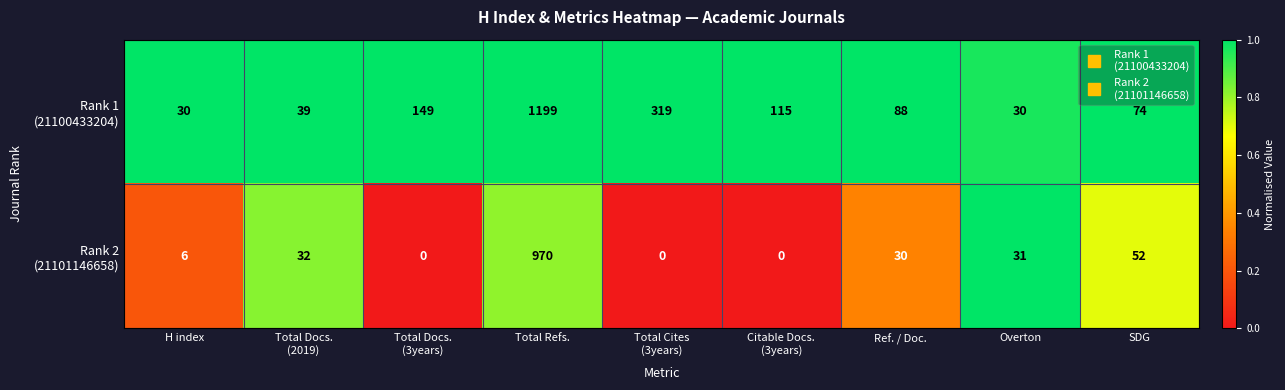

At which category is the sum across all series the highest?

Total Refs.